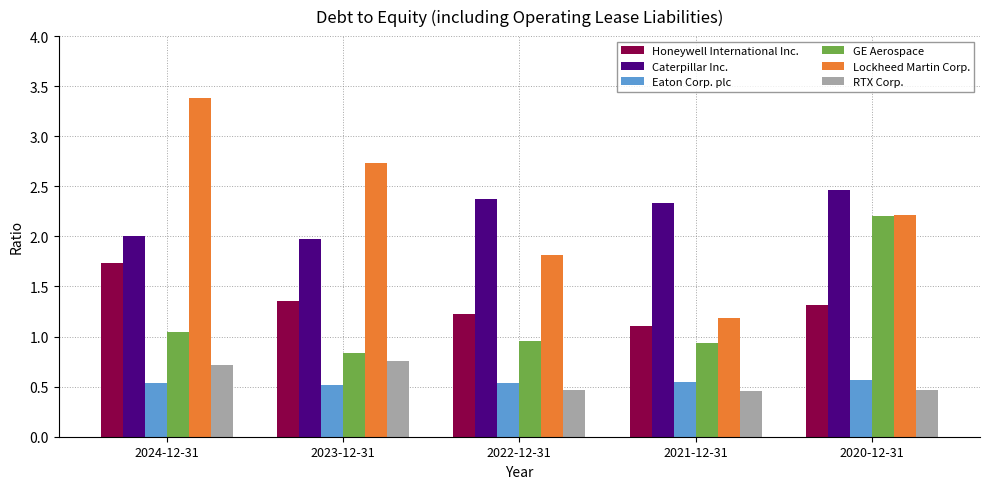

What is the sum of the RTX Corp. values at 2020-12-31 and 2022-12-31?

0.9